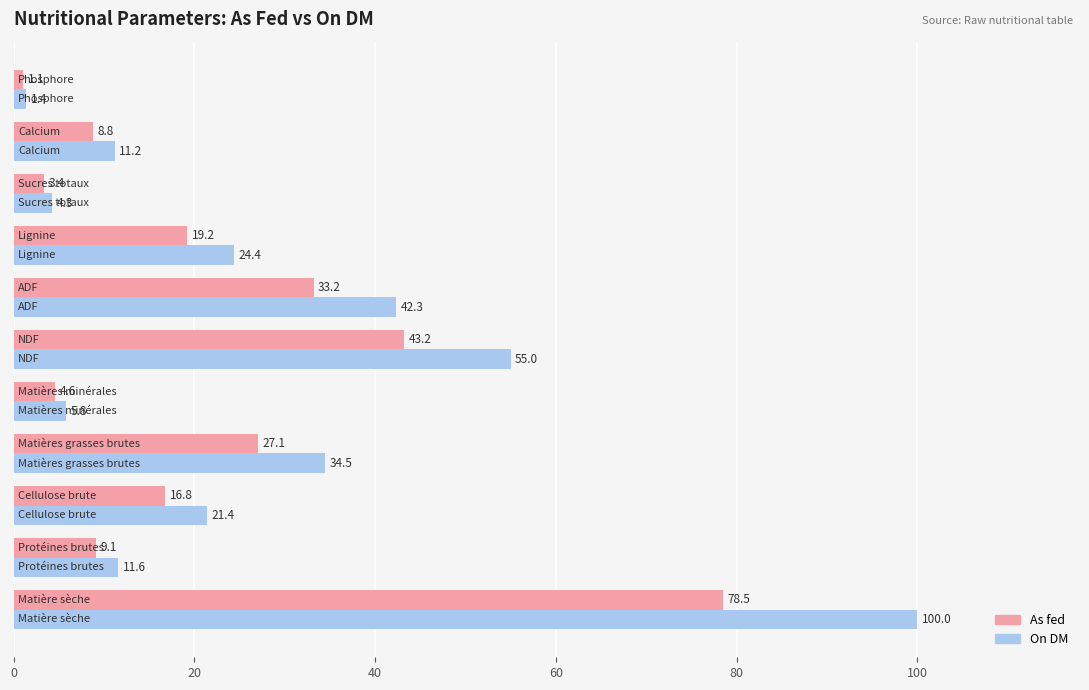

Which series has the widest spread of values?

On DM